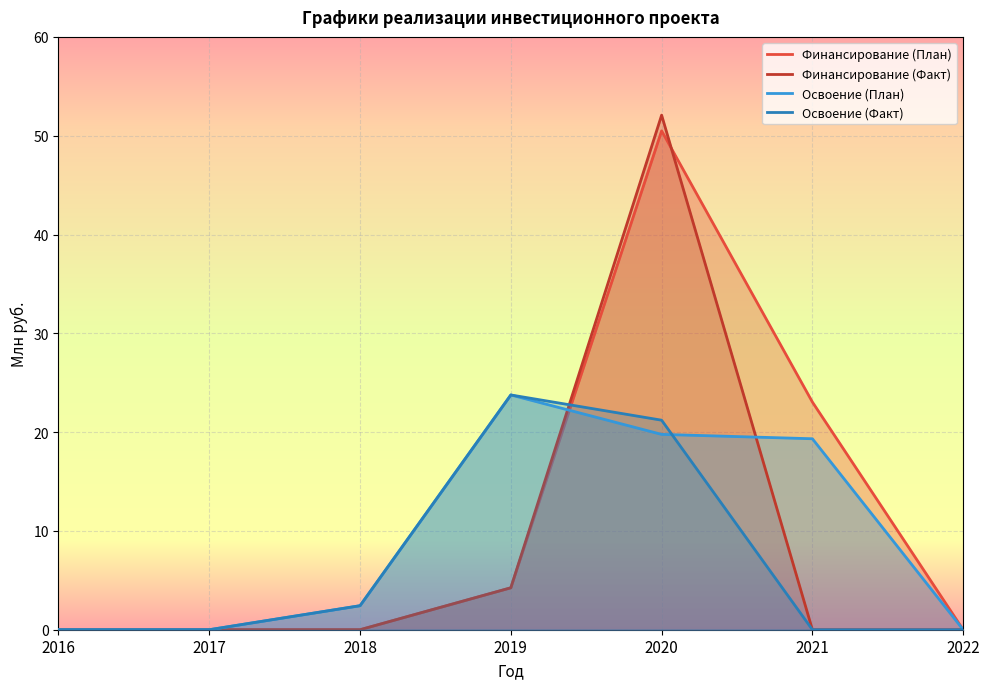

Is it true that Финансирование (Факт) equals 52.1 at 2020?

True